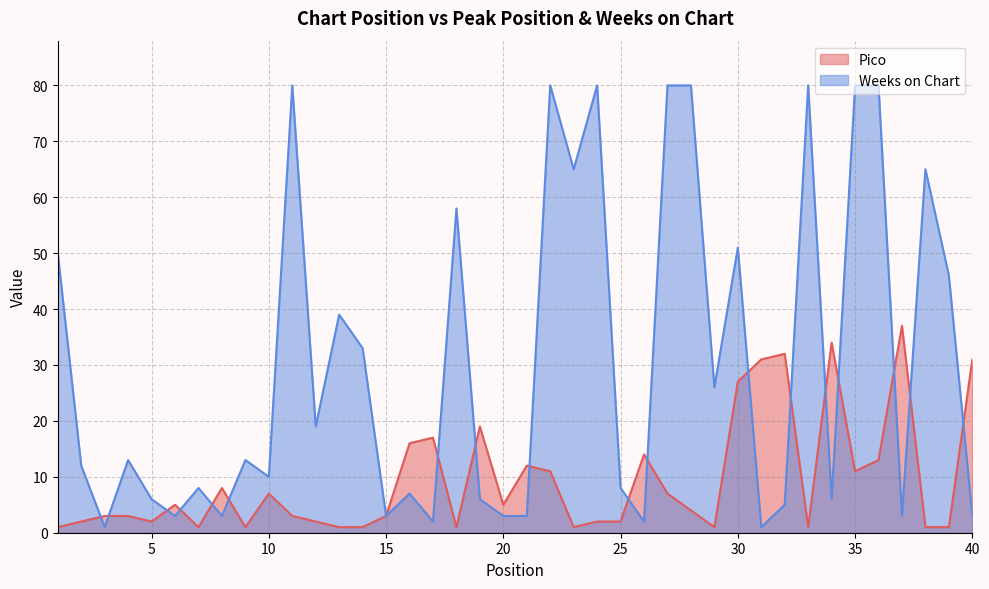

True or false: Pico and Weeks on Chart cross at least once.

True